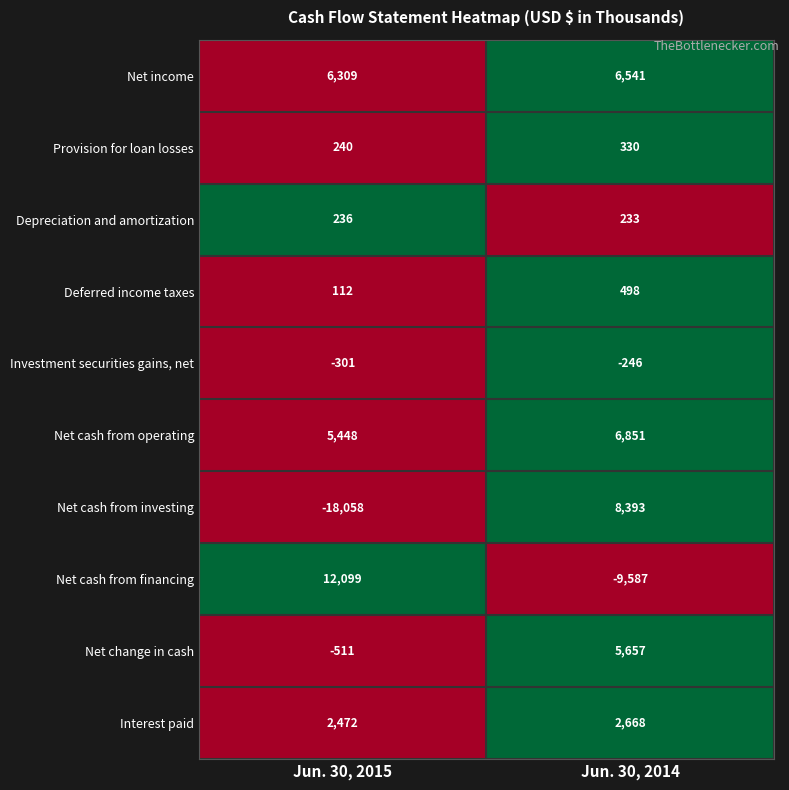

What is the difference between the maximum and minimum values in the Provision for loan losses series?

90